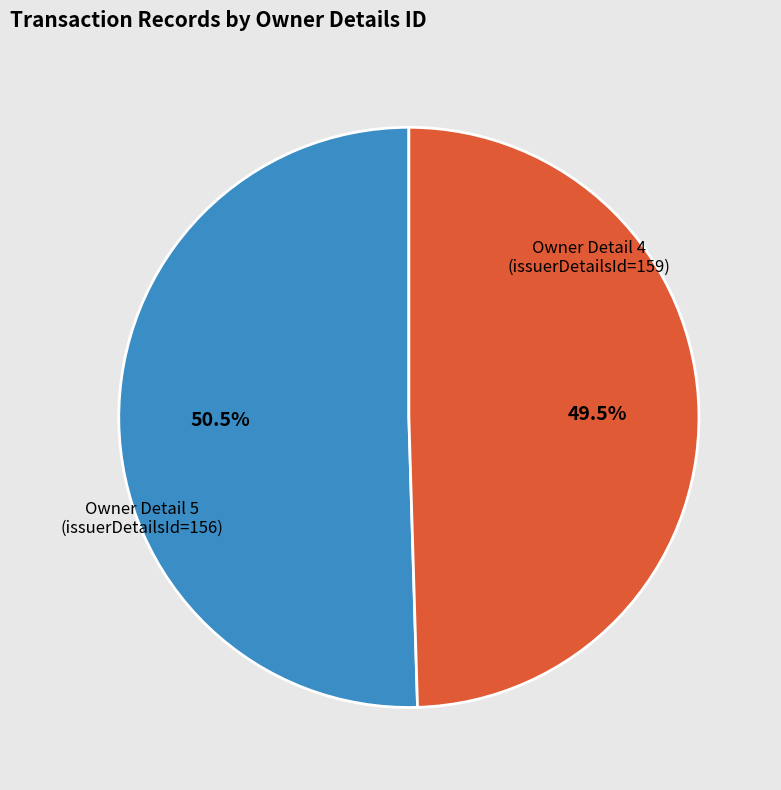

Rank the categories by value from lowest to highest.

rptOwnerDetailsId=4 (issuerDetailsId=159), rptOwnerDetailsId=5 (issuerDetailsId=156)